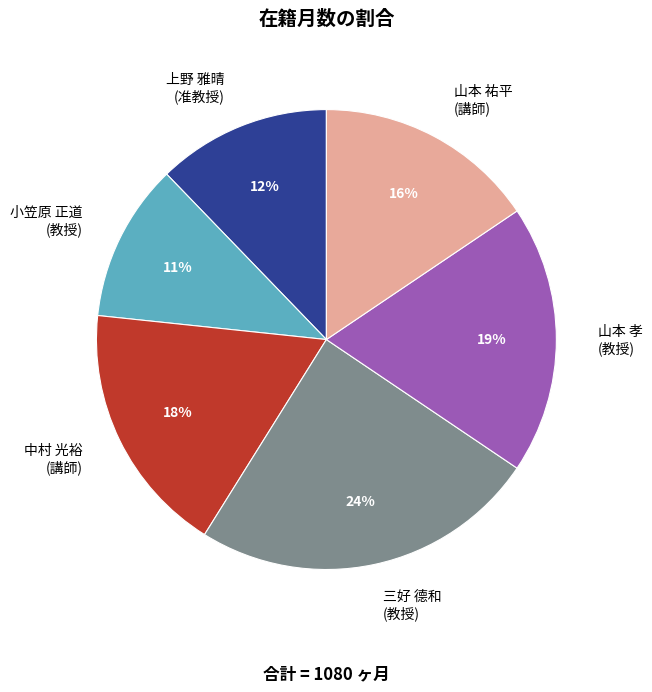

What percentage is the 中村 光裕 (講師) slice, to the nearest percent?

18%